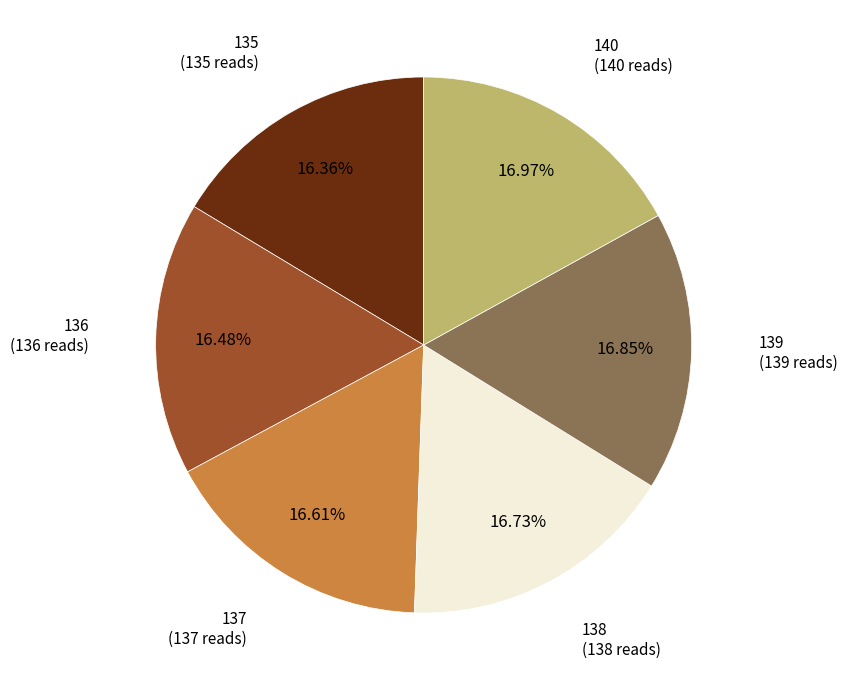

Combined, do 137 (137 reads) and 139 (139 reads) account for over 50%?

No